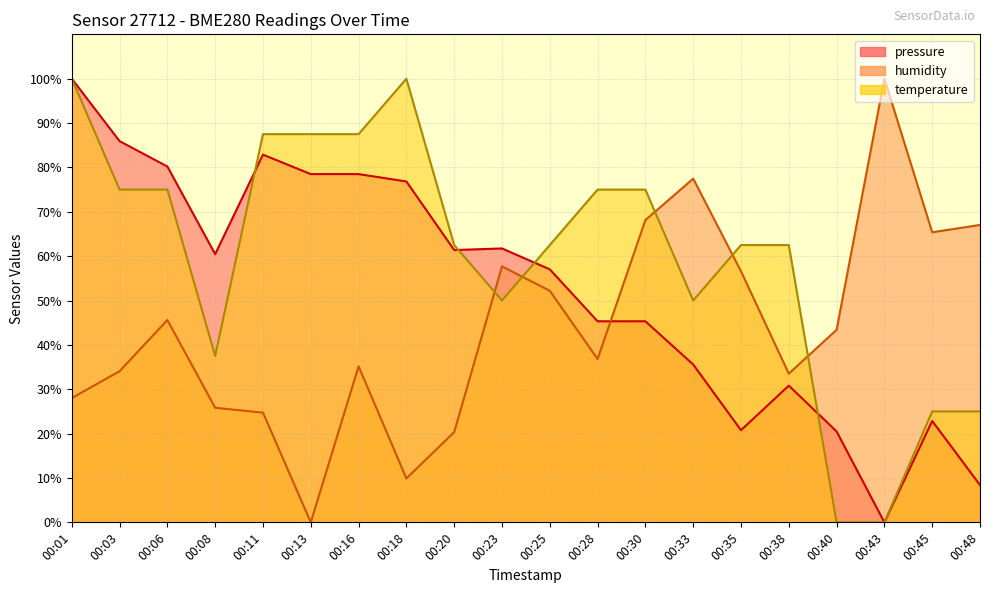

List the series in order of their peak value, highest first.

pressure, humidity, temperature